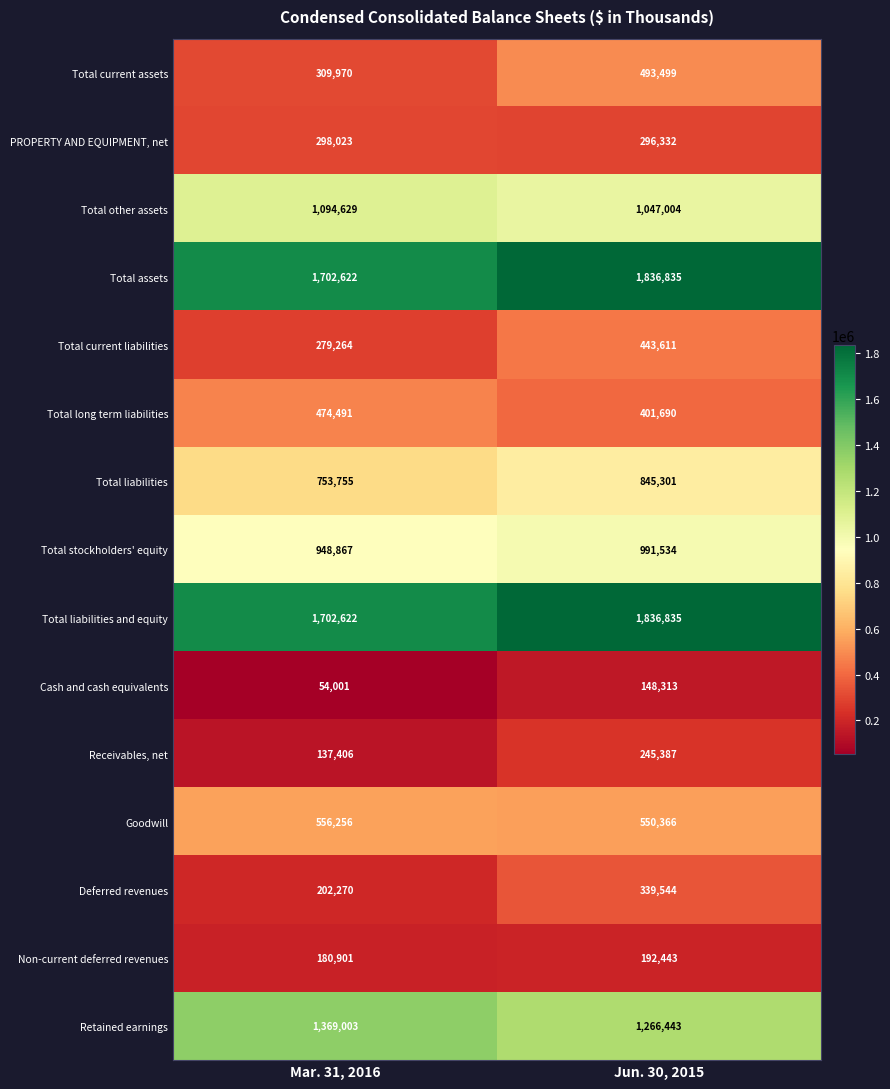

What is the smallest value displayed?

54001